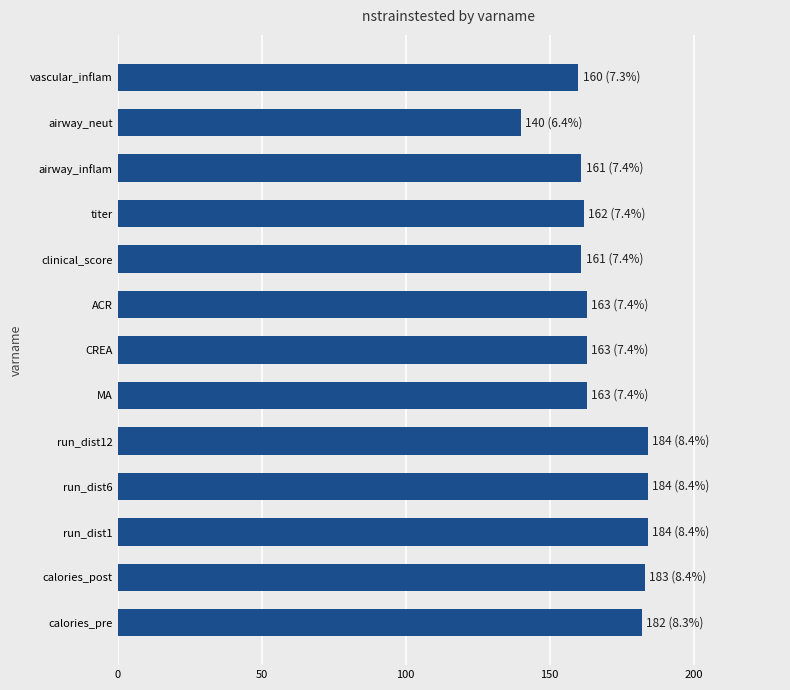

Read the value at airway_neut, to the nearest 10.

140